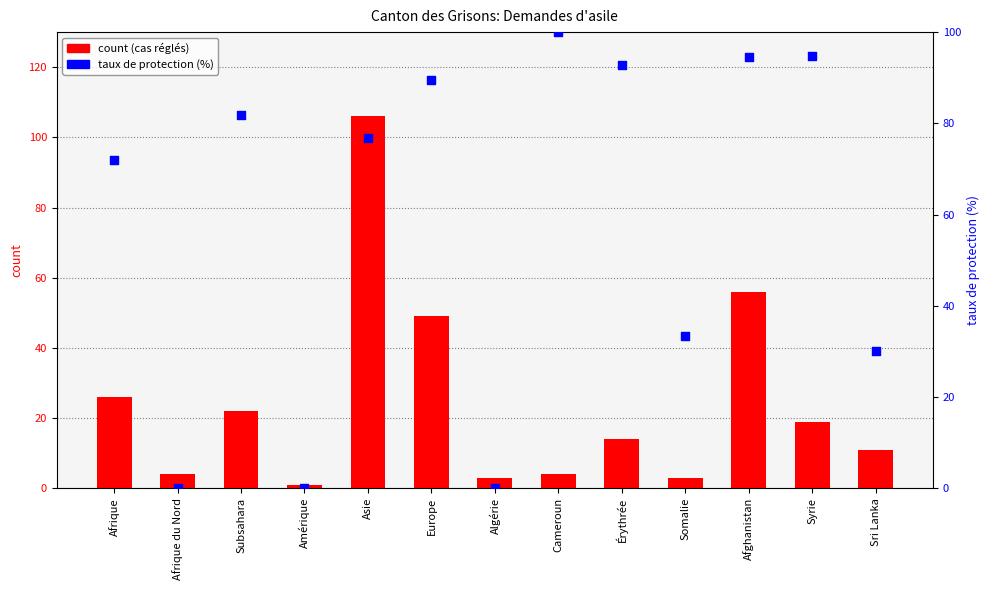

What are all the series names shown in the legend?

count (cas réglés), taux de protection (%)